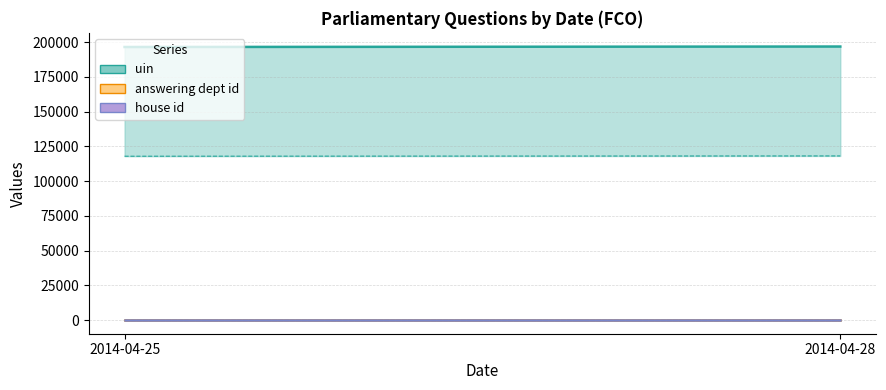

Which series has the largest total across all categories?

uin